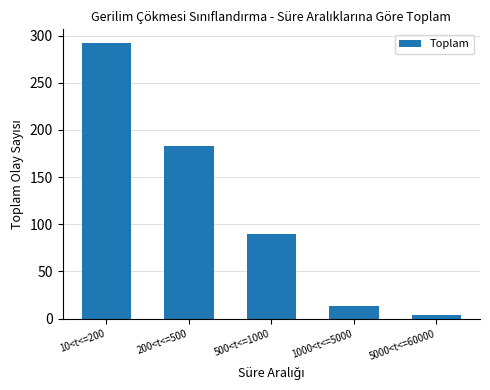

Does the chart contain any negative values?

No